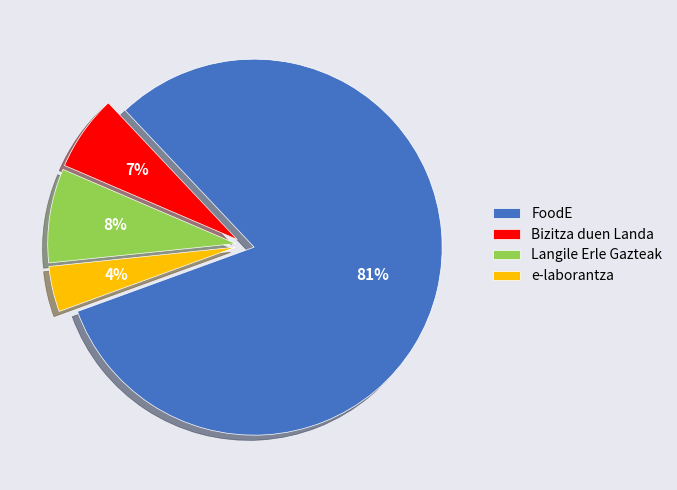

Which slice is the smallest?

e-laborantza